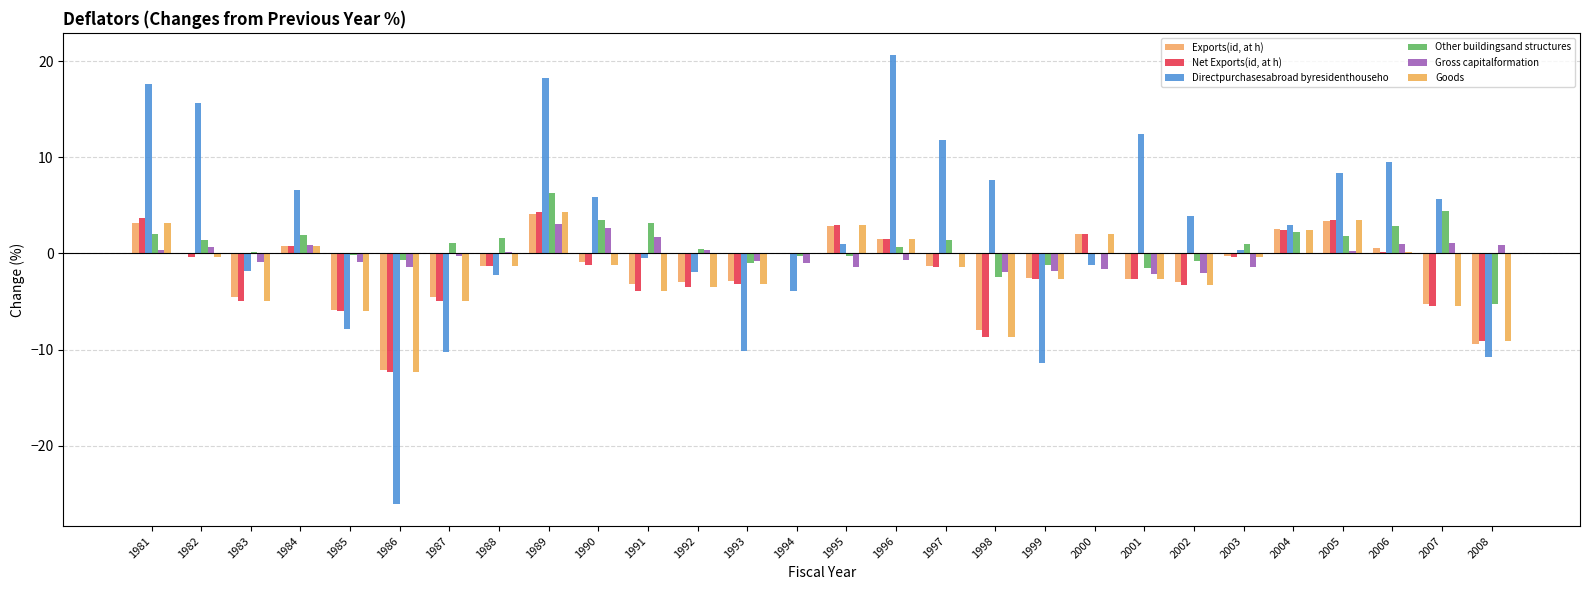

Count the number of categories in the chart.

28